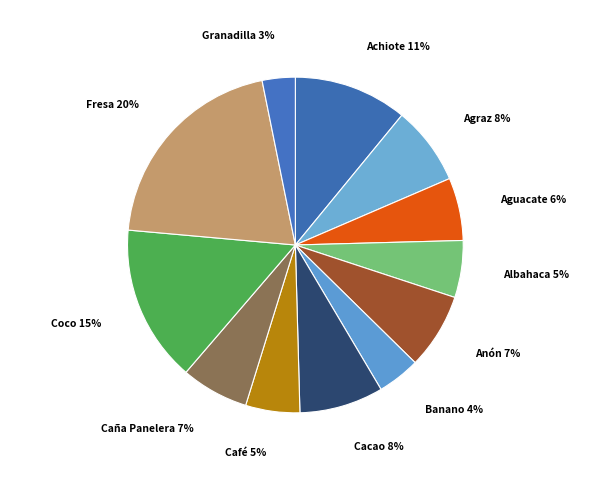

Which category has the biggest portion of the pie?

Fresa